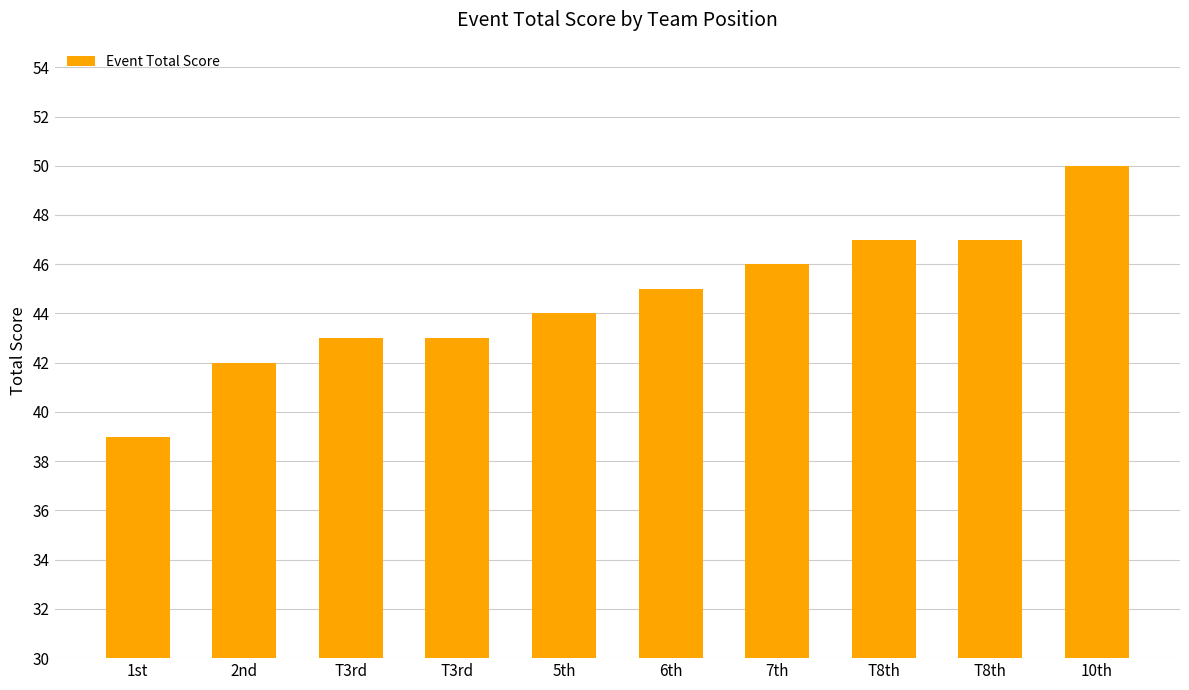

Count the number of data series in this chart.

1